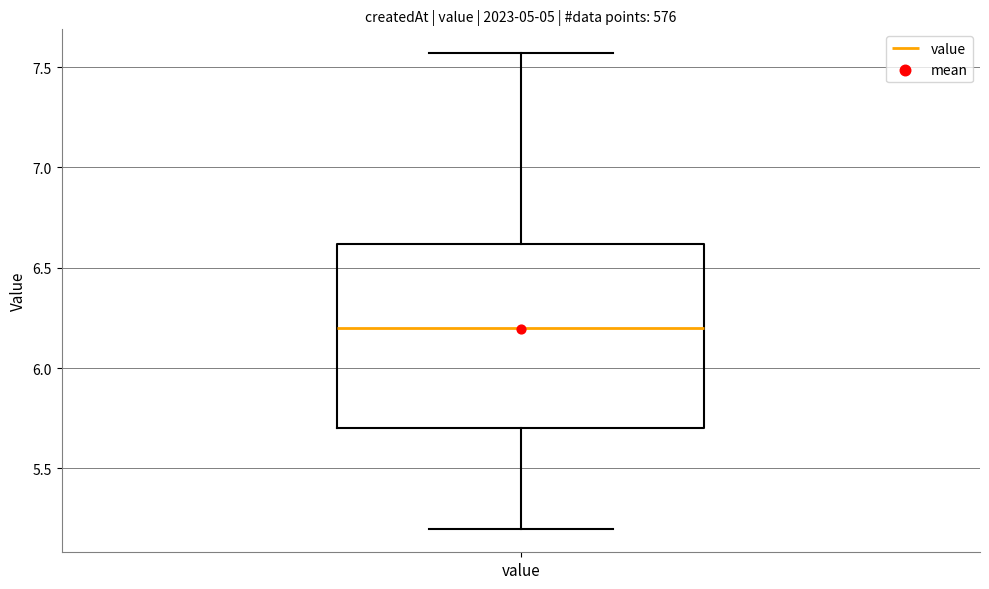

Read this box plot against the y-axis: the position of the median line, the range covered by the box, and the ends of both whiskers. The values are not printed on the chart, so give them approximately, as read against the axis.

median 6.20, box 5.70 to 6.60, whiskers 5.20 to 7.55